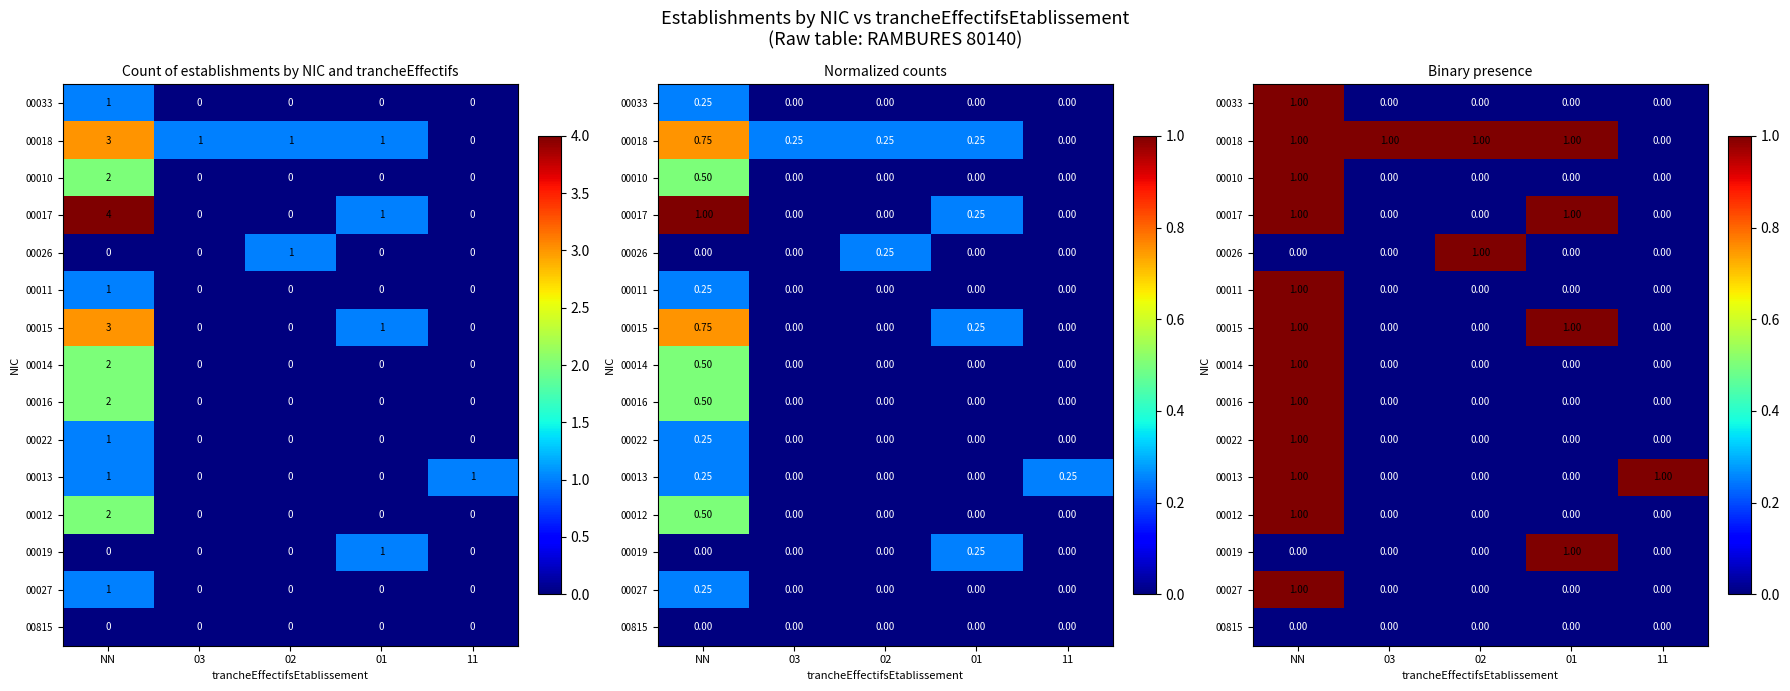

Count the number of data series in this chart.

15